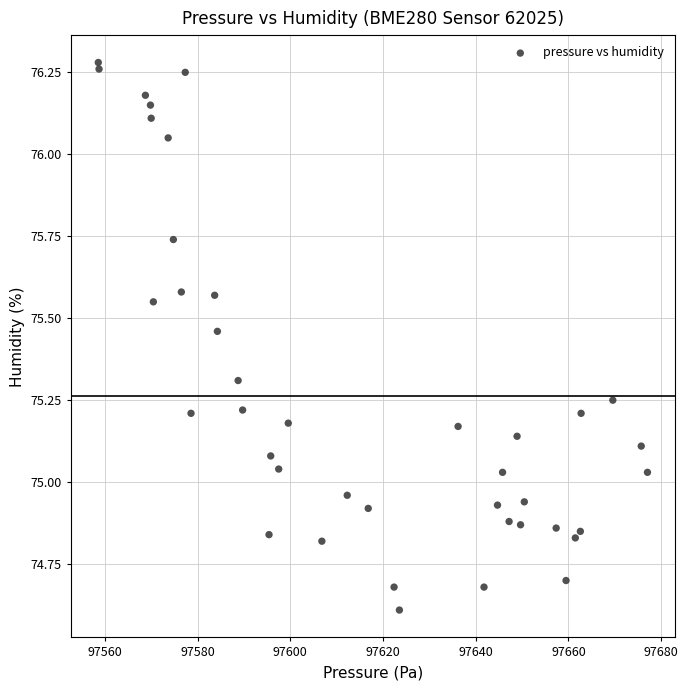

What is the range of X values (max minus min)?

118.4